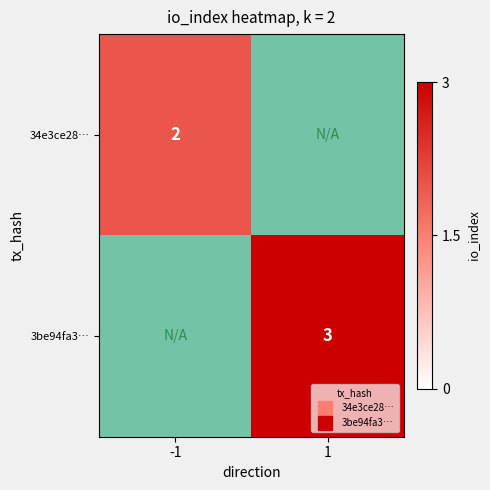

Which category has the highest value across all series?

1